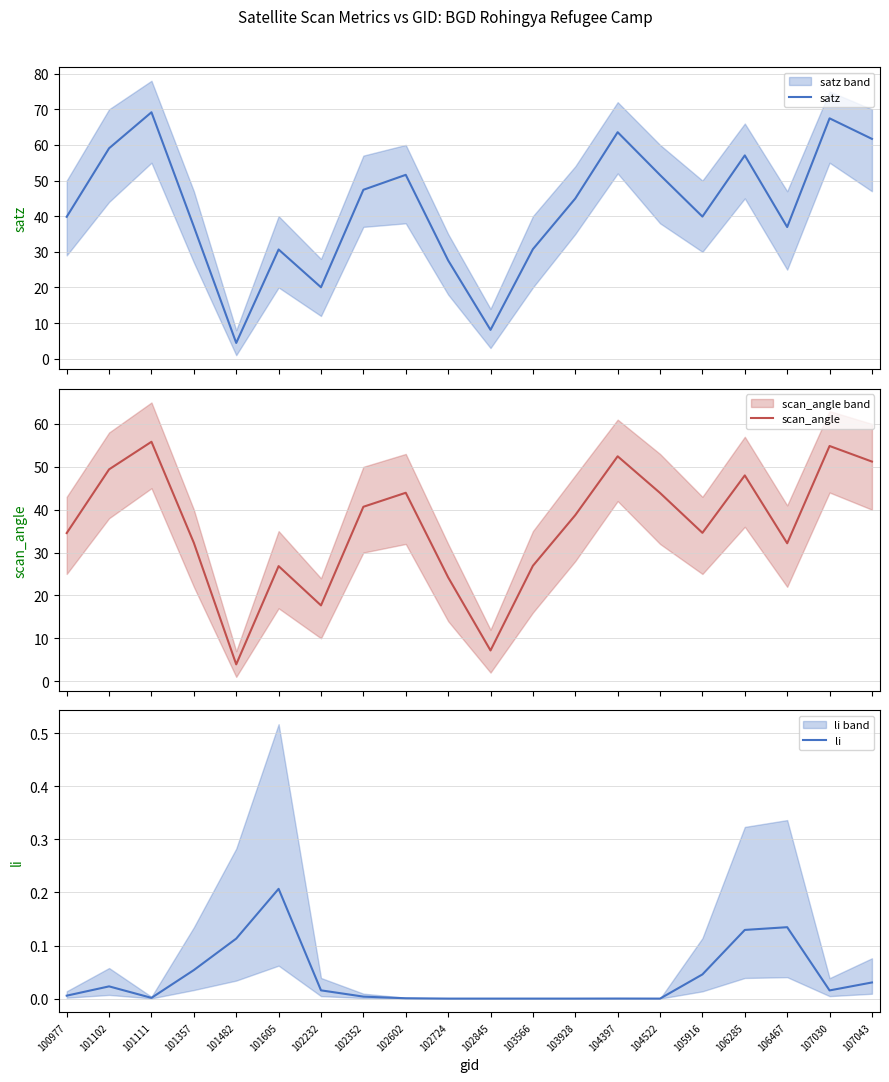

The value of scan_angle at 104522 is 43.9. True or false?

True